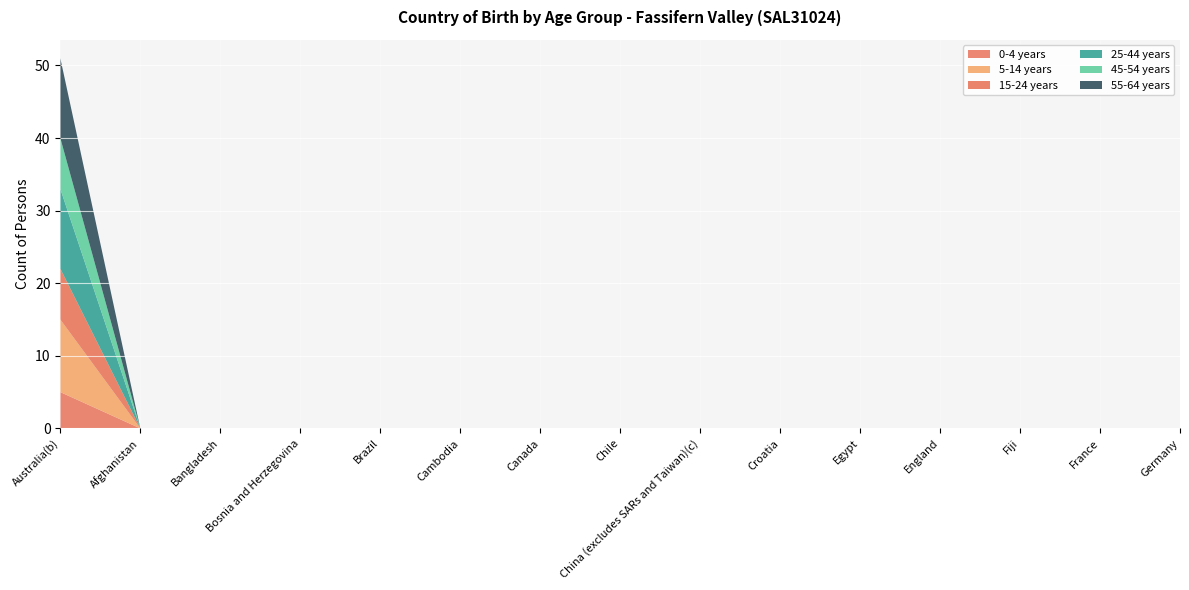

Reading left to right, transcribe all the data shown in this chart.

0-4 years: Australia(b)=5	Afghanistan=0	Bangladesh=0	Bosnia and Herzegovina=0	Brazil=0	Cambodia=0	Canada=0	Chile=0	China (excludes SARs and Taiwan)(c)=0	Croatia=0	Egypt=0	England=0	Fiji=0	France=0	Germany=0
5-14 years: Australia(b)=10	Afghanistan=0	Bangladesh=0	Bosnia and Herzegovina=0	Brazil=0	Cambodia=0	Canada=0	Chile=0	China (excludes SARs and Taiwan)(c)=0	Croatia=0	Egypt=0	England=0	Fiji=0	France=0	Germany=0
15-24 years: Australia(b)=7	Afghanistan=0	Bangladesh=0	Bosnia and Herzegovina=0	Brazil=0	Cambodia=0	Canada=0	Chile=0	China (excludes SARs and Taiwan)(c)=0	Croatia=0	Egypt=0	England=0	Fiji=0	France=0	Germany=0
25-44 years: Australia(b)=11	Afghanistan=0	Bangladesh=0	Bosnia and Herzegovina=0	Brazil=0	Cambodia=0	Canada=0	Chile=0	China (excludes SARs and Taiwan)(c)=0	Croatia=0	Egypt=0	England=0	Fiji=0	France=0	Germany=0
45-54 years: Australia(b)=7	Afghanistan=0	Bangladesh=0	Bosnia and Herzegovina=0	Brazil=0	Cambodia=0	Canada=0	Chile=0	China (excludes SARs and Taiwan)(c)=0	Croatia=0	Egypt=0	England=0	Fiji=0	France=0	Germany=0
55-64 years: Australia(b)=11	Afghanistan=0	Bangladesh=0	Bosnia and Herzegovina=0	Brazil=0	Cambodia=0	Canada=0	Chile=0	China (excludes SARs and Taiwan)(c)=0	Croatia=0	Egypt=0	England=0	Fiji=0	France=0	Germany=0